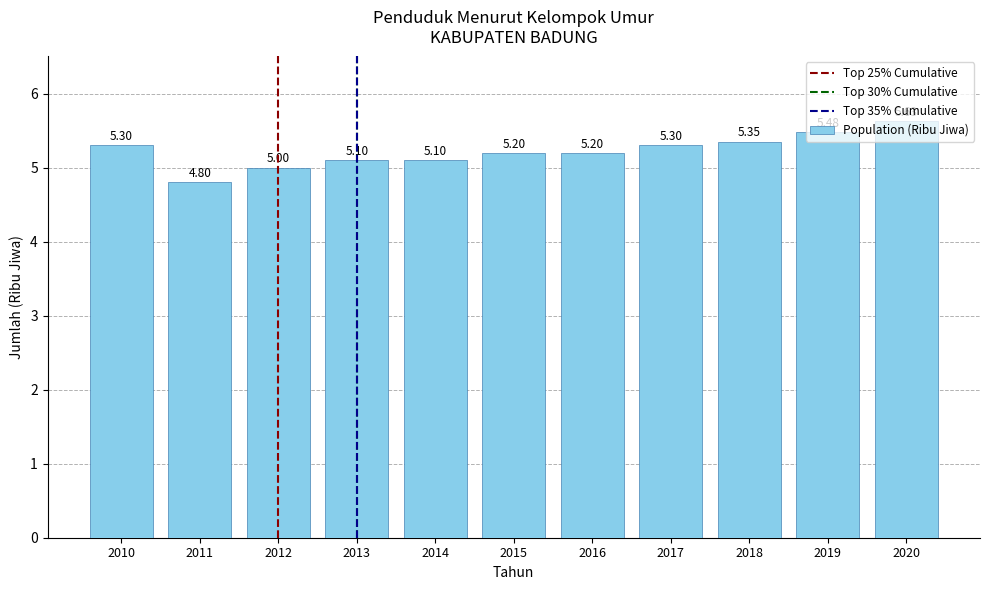

How many bars are there in total?

11